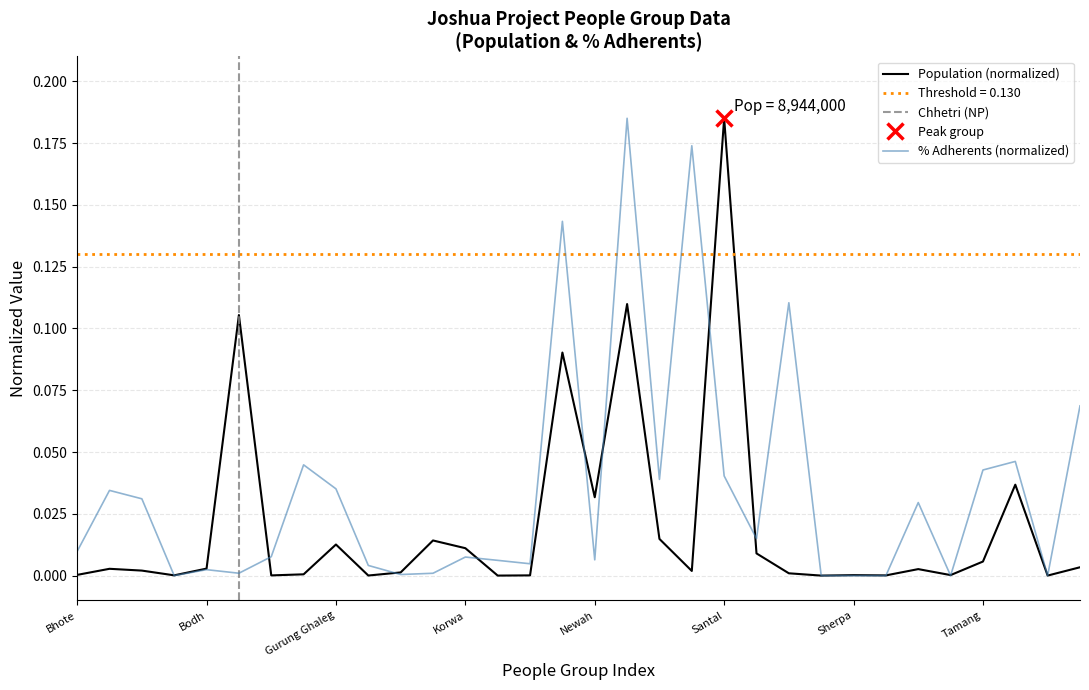

At which category does the data reach its first local valley?

Bhotia Sikkim (BT)